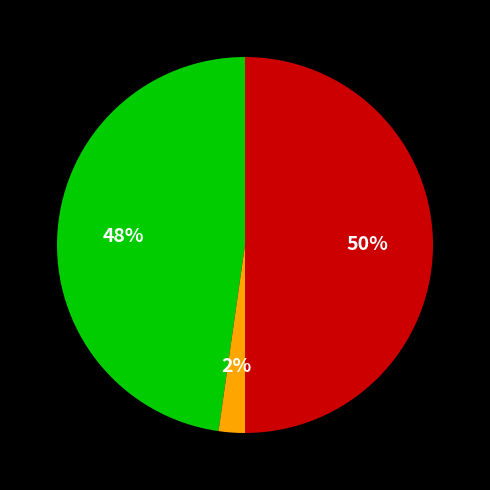

To the nearest percent, what is the average slice percentage?

33%